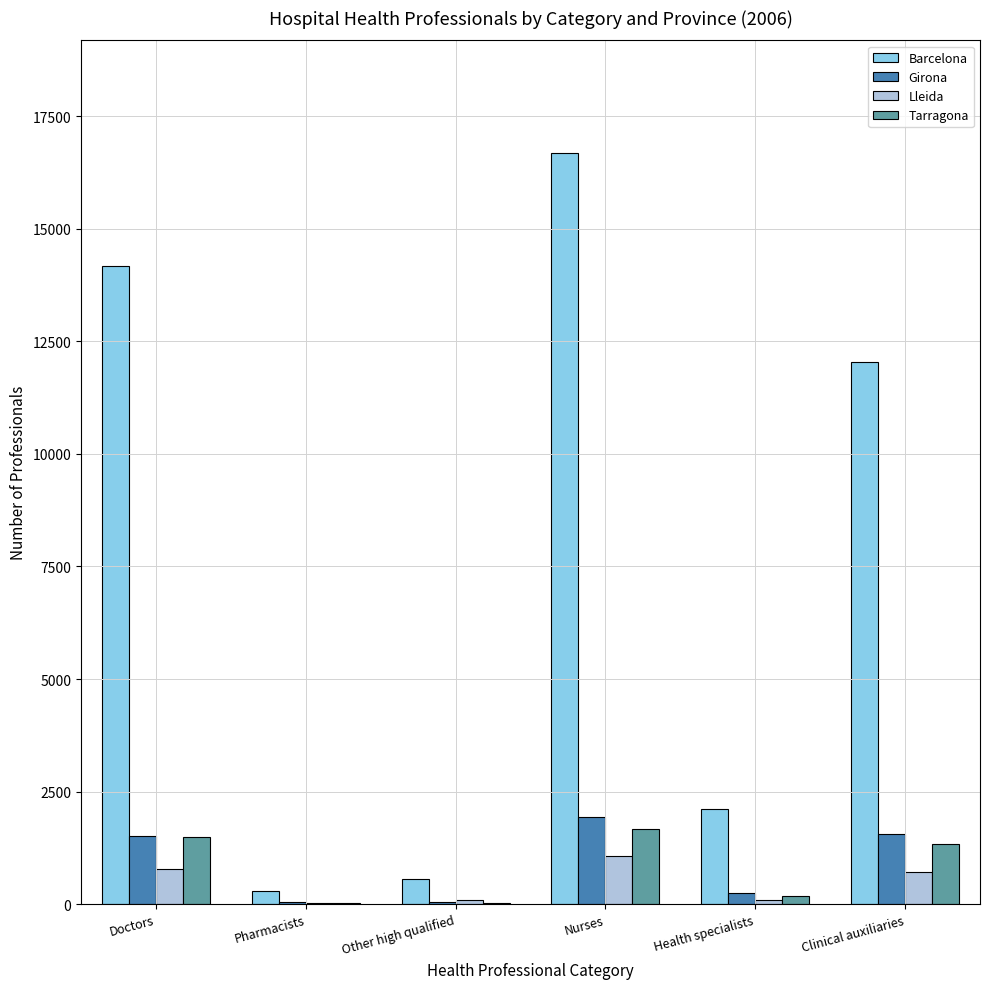

What is the maximum value shown in the chart?

16678